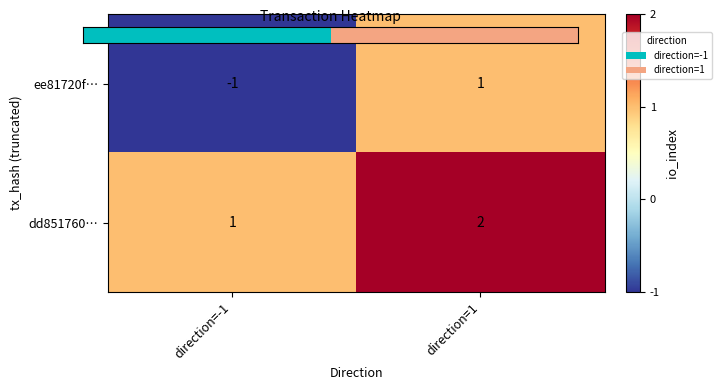

How many values in ee81720f… are below zero?

1